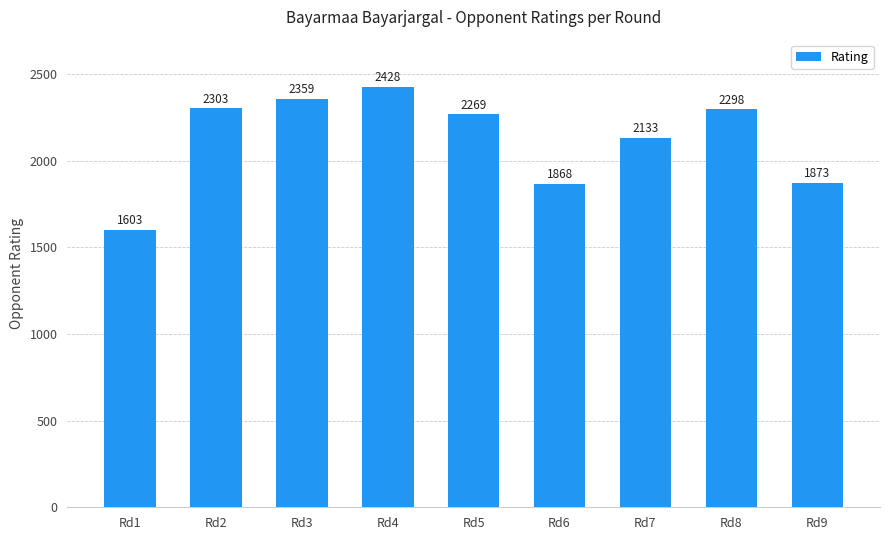

At which label does the data first exceed 2269?

Rd2